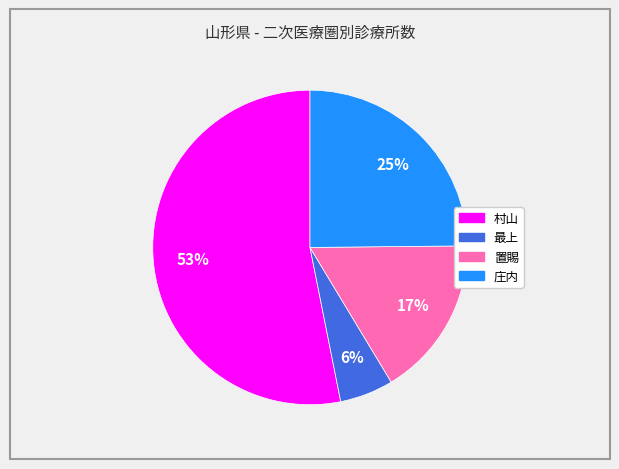

Approximately how many times larger is the value at 最上 compared to 村山?

0.1